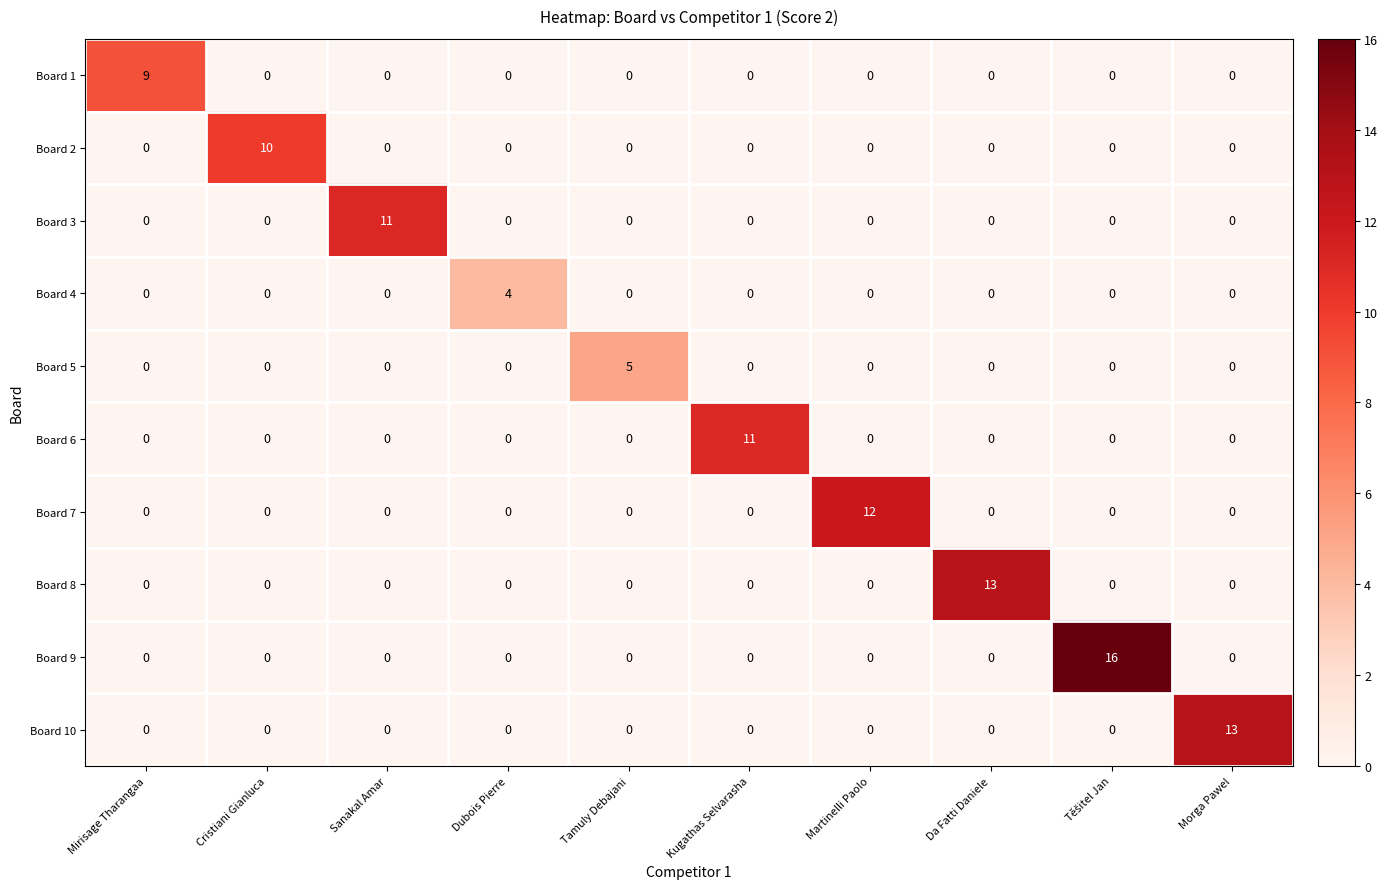

What value does the Board 4 series have at Dubois Pierre?

4